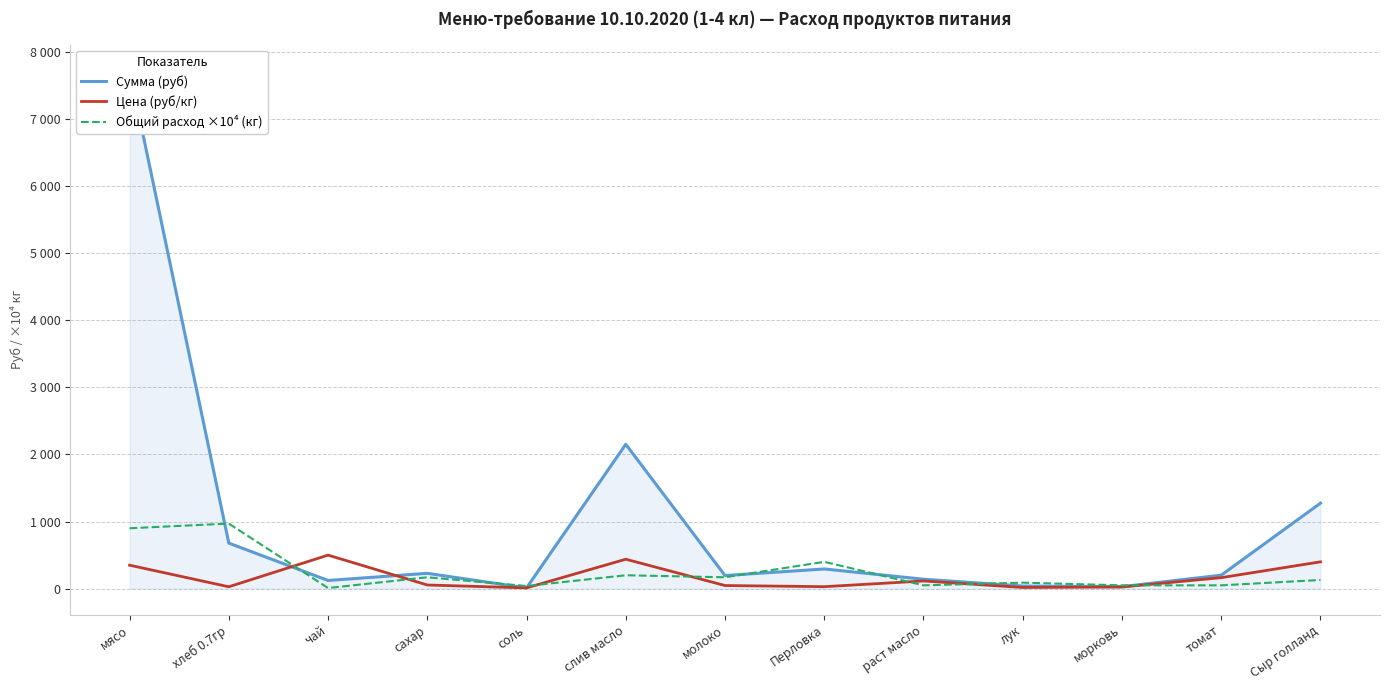

Which category has the lowest value in the Сумма (руб) series?

соль